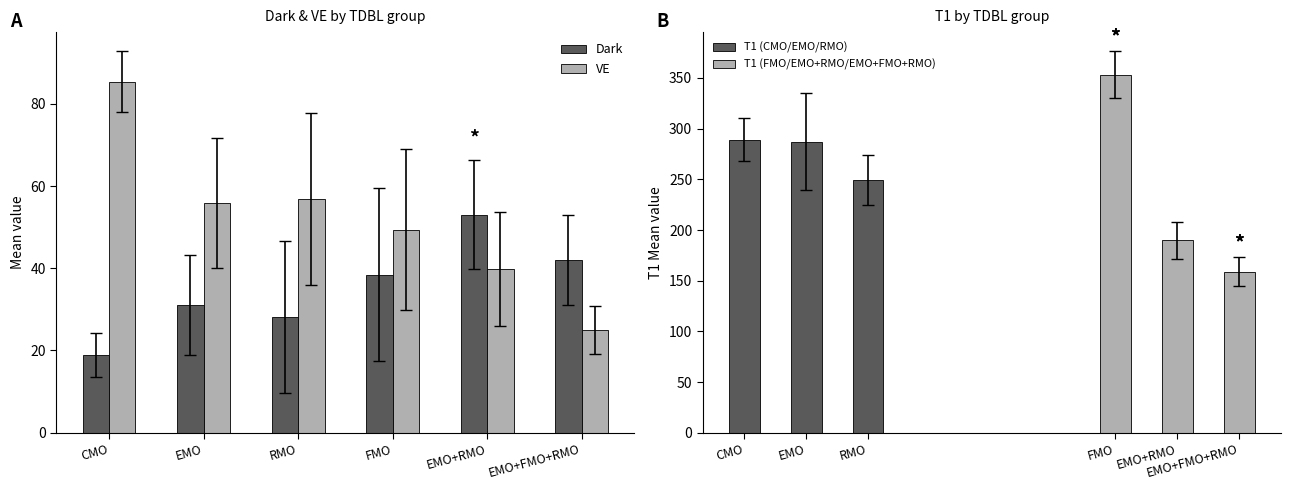

Which series changed the most between EMO and EMO+FMO+RMO?

VE